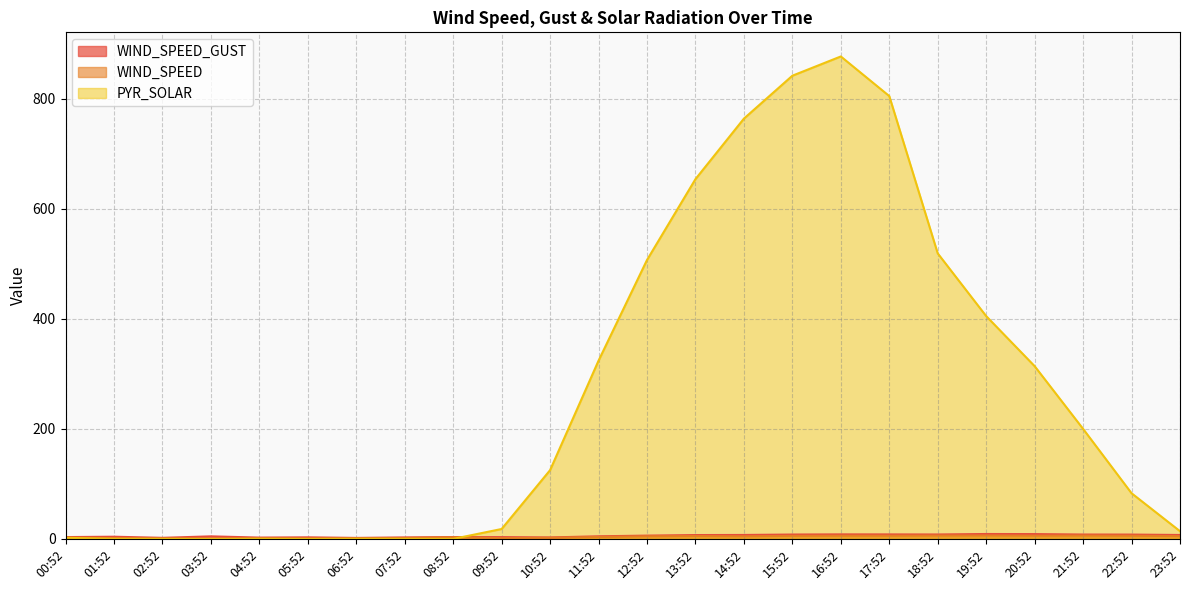

After their last crossing, which series has the higher values: PYR_SOLAR or WIND_SPEED_GUST?

PYR_SOLAR